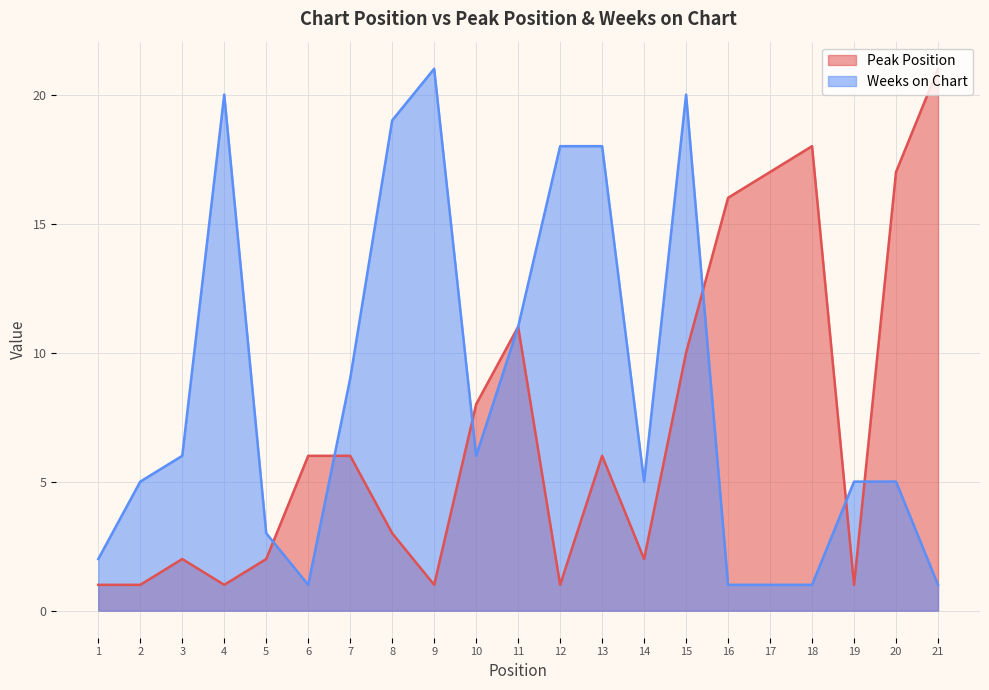

What is the difference between the Peak Position values at 16 and 7?

10